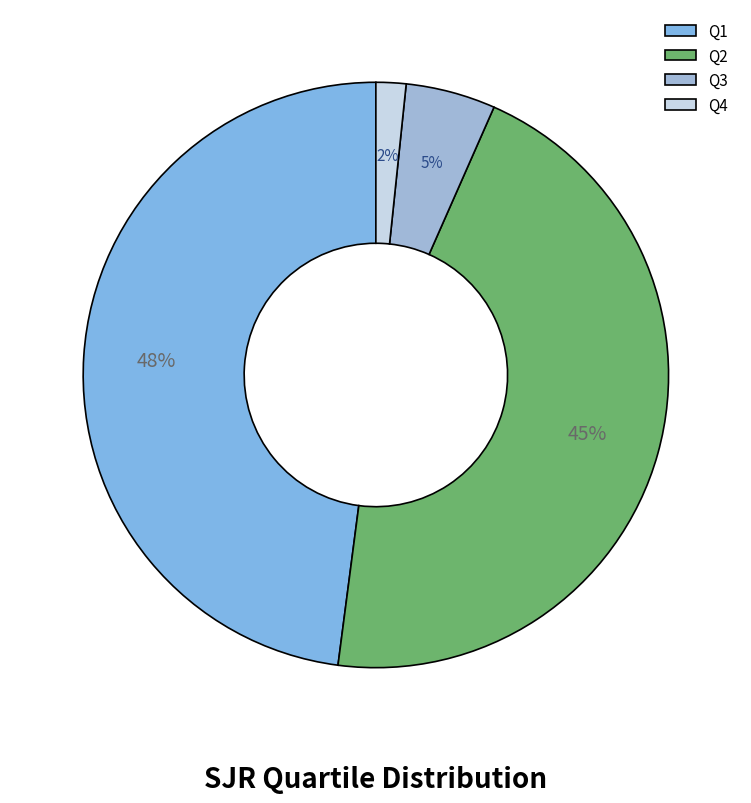

Does Q3 account for over 50% of the chart?

No